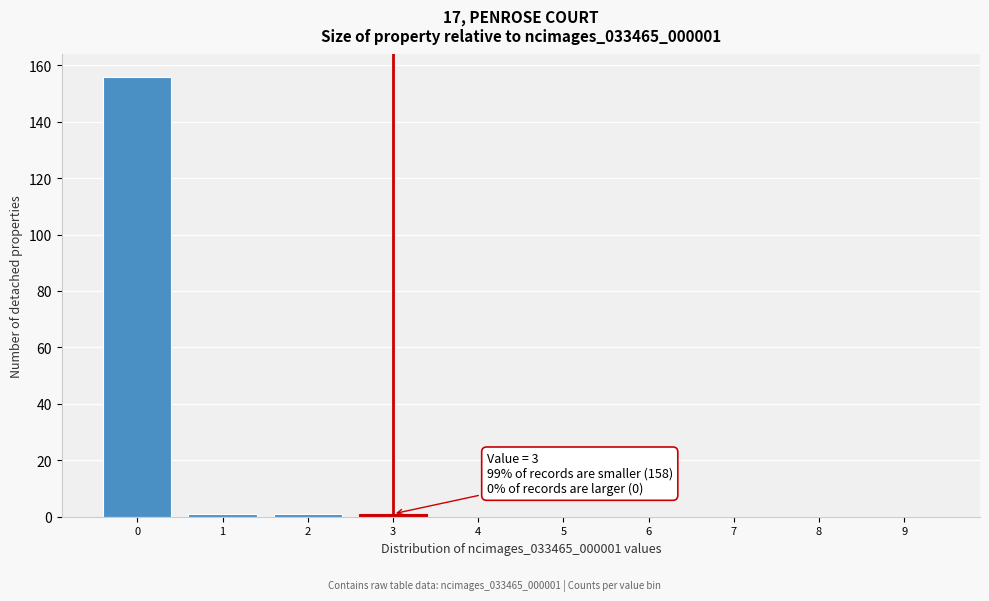

Reading left to right, list all the values displayed in this chart.

0=156	1=1	2=1	3=1	4=0	5=0	6=0	7=0	8=0	9=0